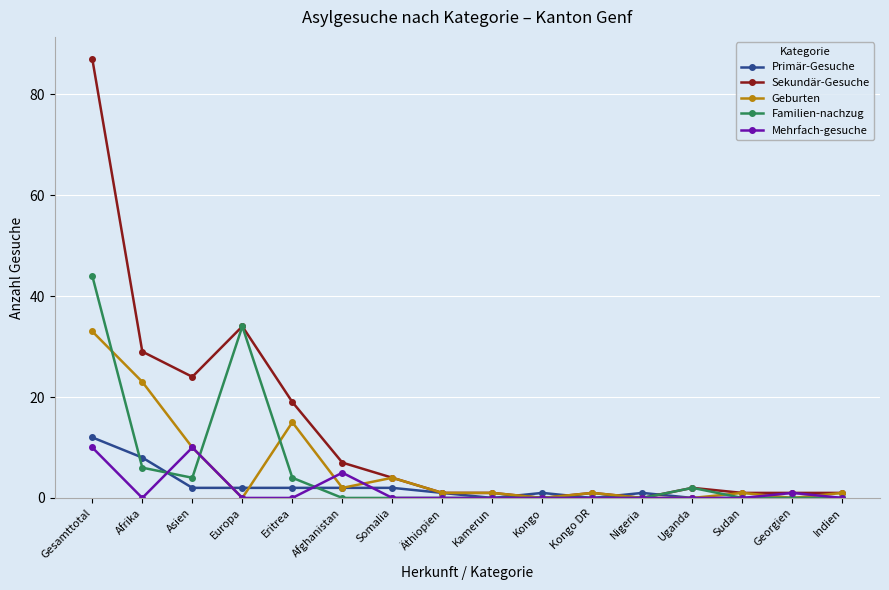

What is the label of the 13th point from the right?

Europa